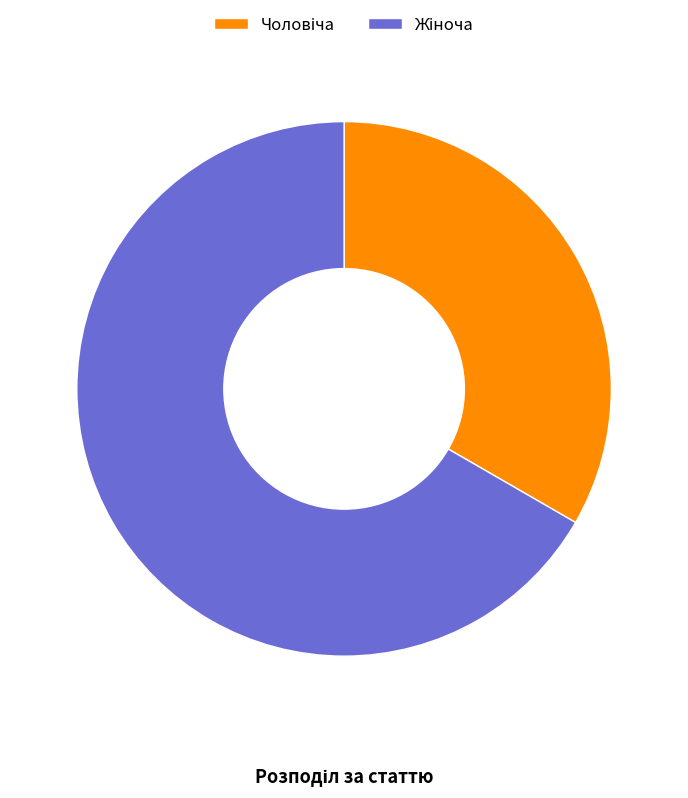

Does any single category account for the majority?

Yes